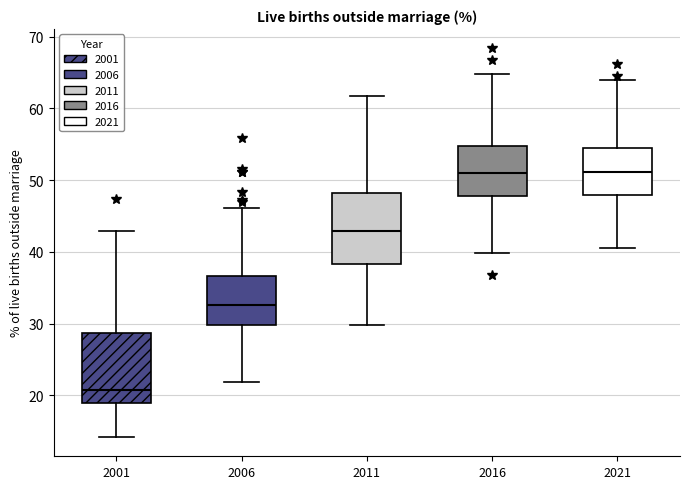

Where is the lower edge of the box at x = 2011 on the y-axis? The values are not printed on the chart, so give them approximately, as read against the axis.

38